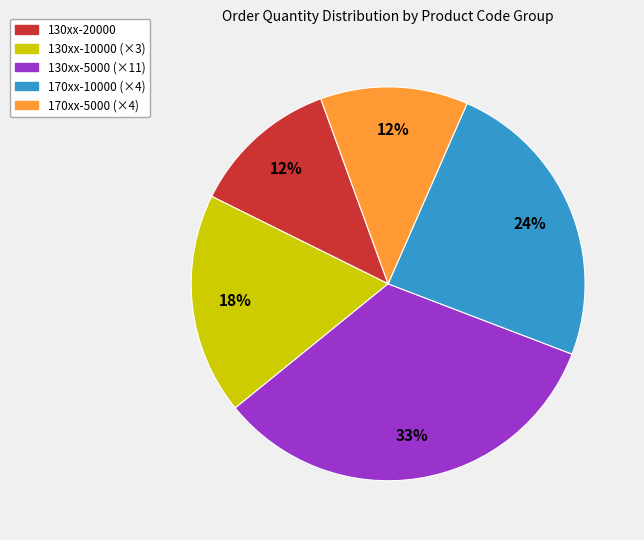

Approximately how many times larger is the value at 130xx-5000 (×11) compared to 130xx-20000?

2.8